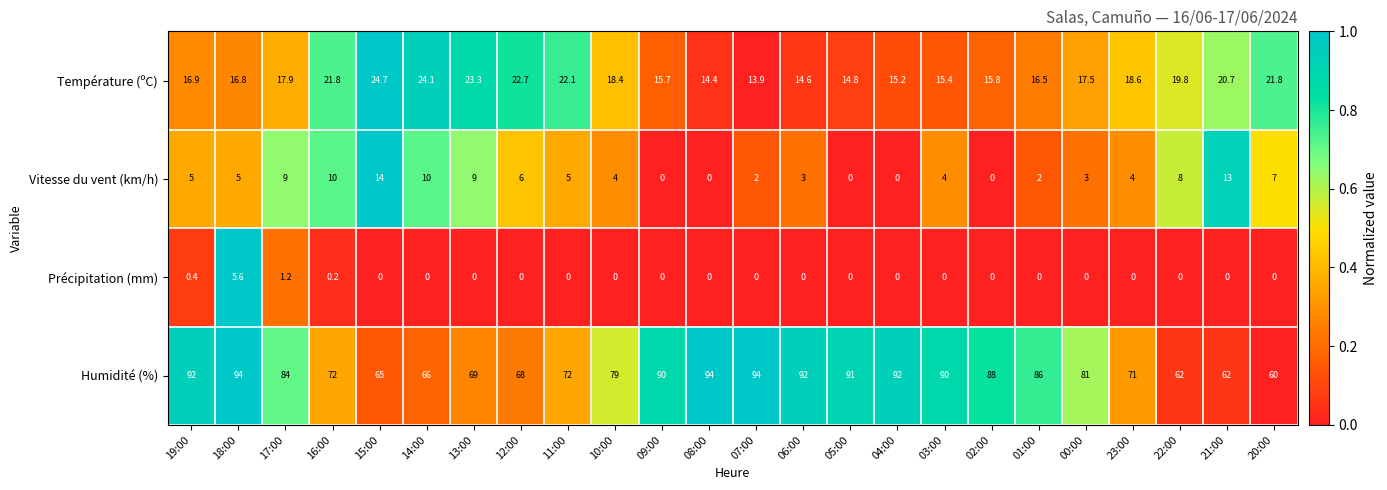

What is the approximate value of Humidité (%) at 15:00?

65.0